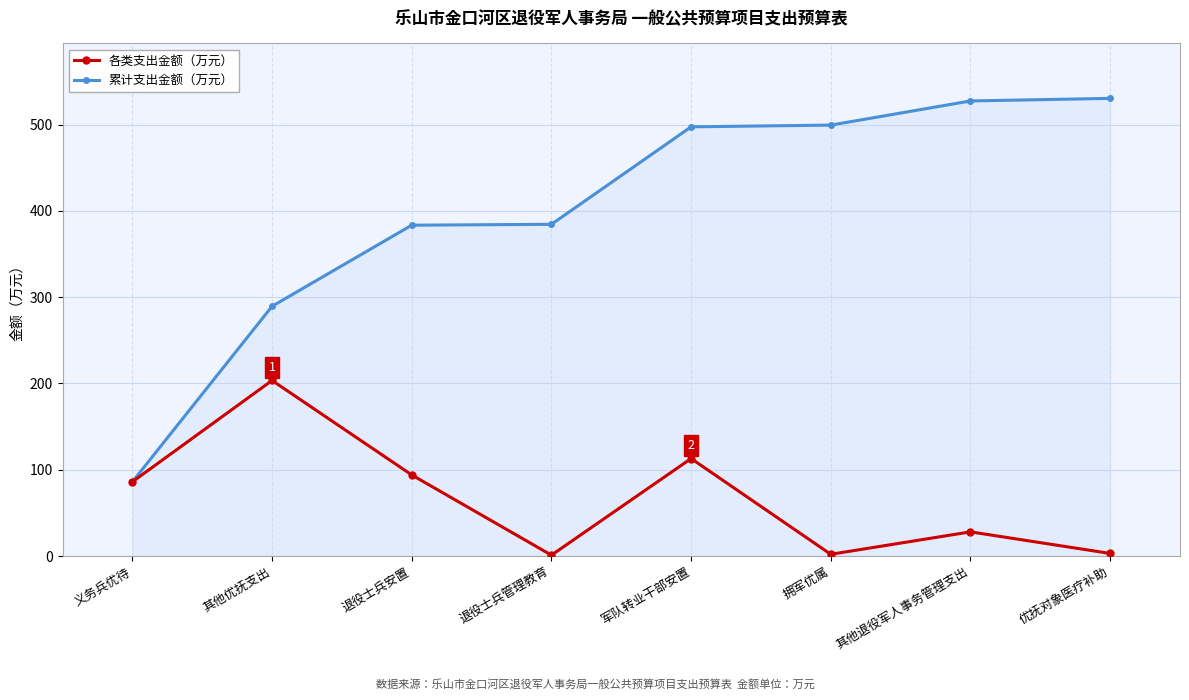

The 各类支出金额（万元） series shows 94.0 at 退役士兵安置. True or false?

True